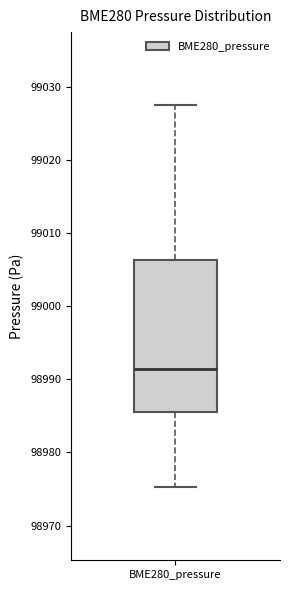

Where does the upper whisker of the box for BME280_pressure end on the y-axis? The values are not printed on the chart, so give them approximately, as read against the axis.

99027